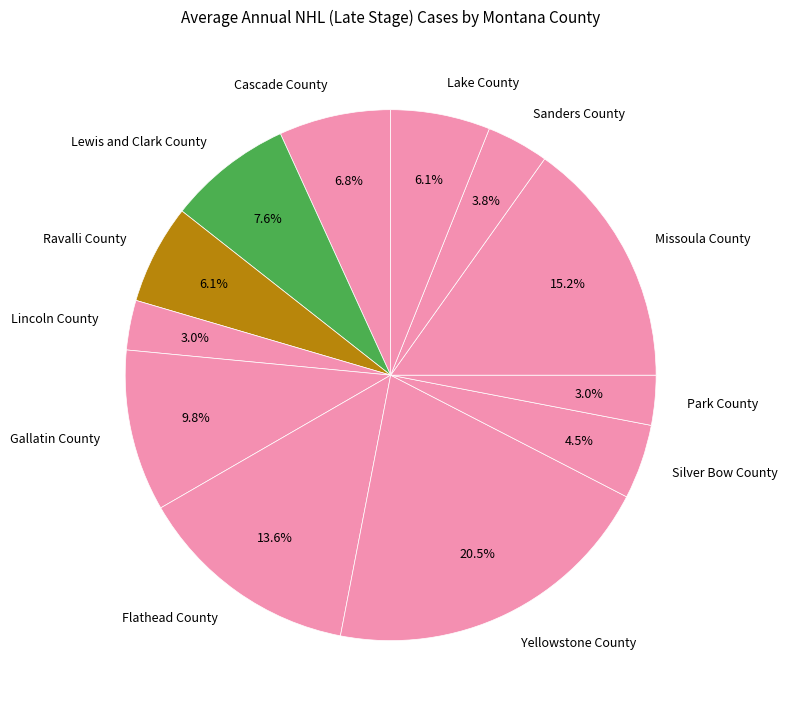

Does any single category account for the majority?

No